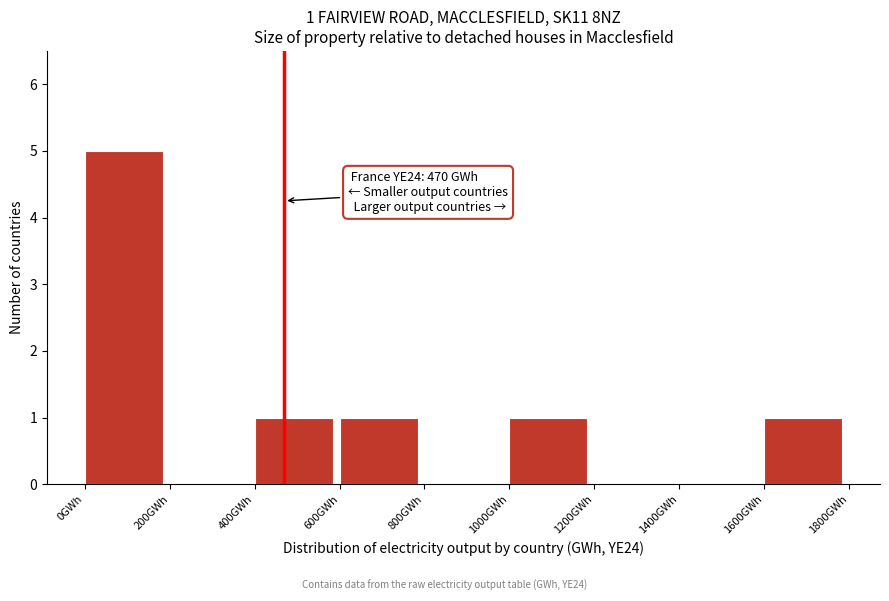

Which range on the x-axis has the tallest bar?

0 to 200